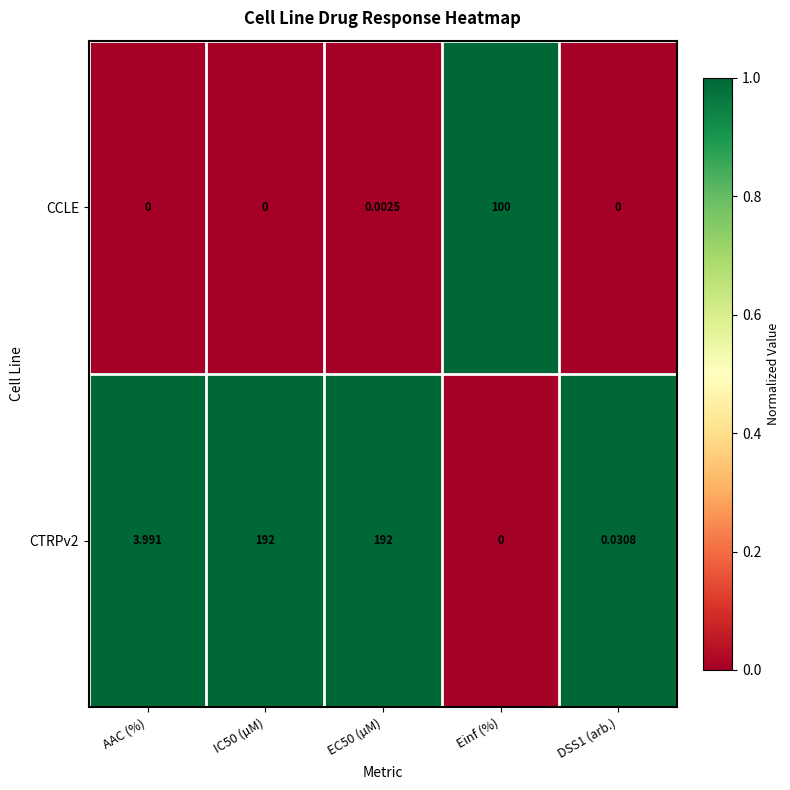

At how many categories does at least one series exceed 0?

5